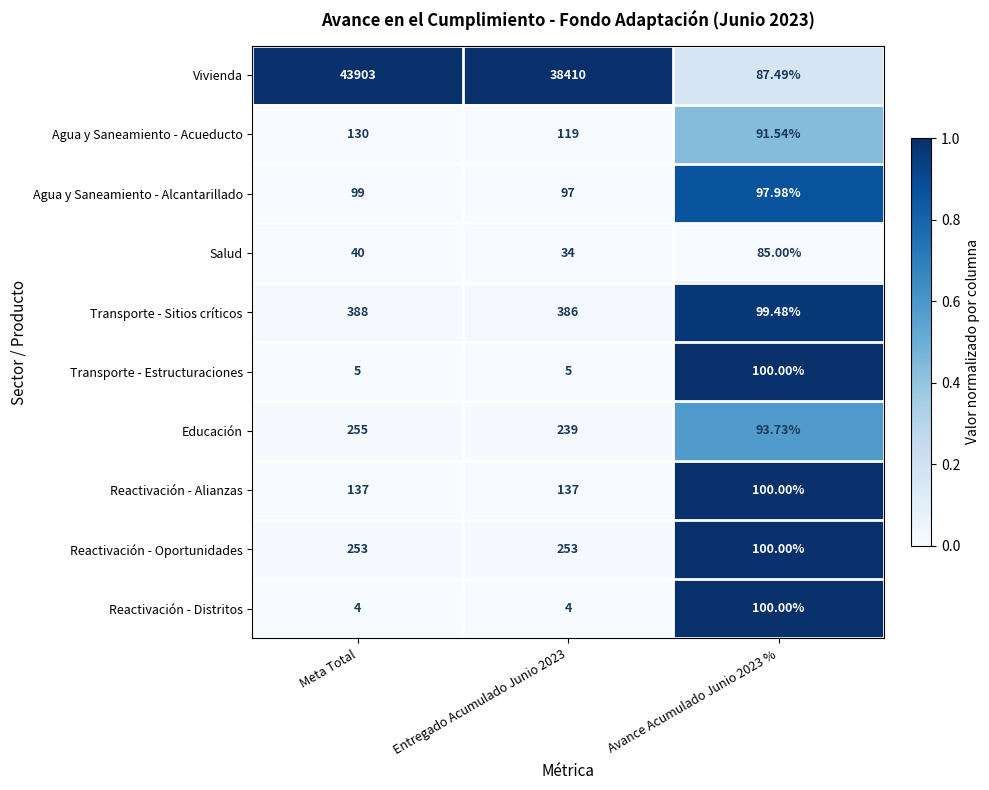

Which label corresponds to the largest value in the chart?

Meta Total